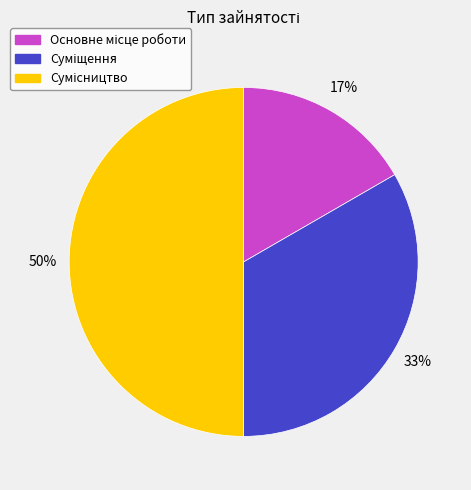

To the nearest percent, what is the average slice percentage?

33%